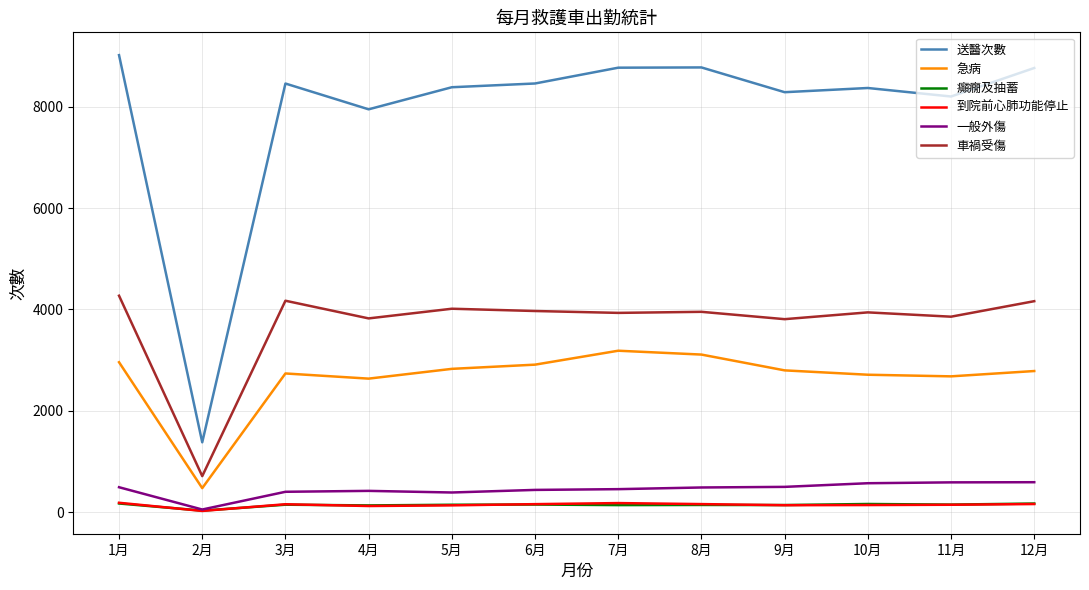

Which series has the widest spread of values?

送醫次數